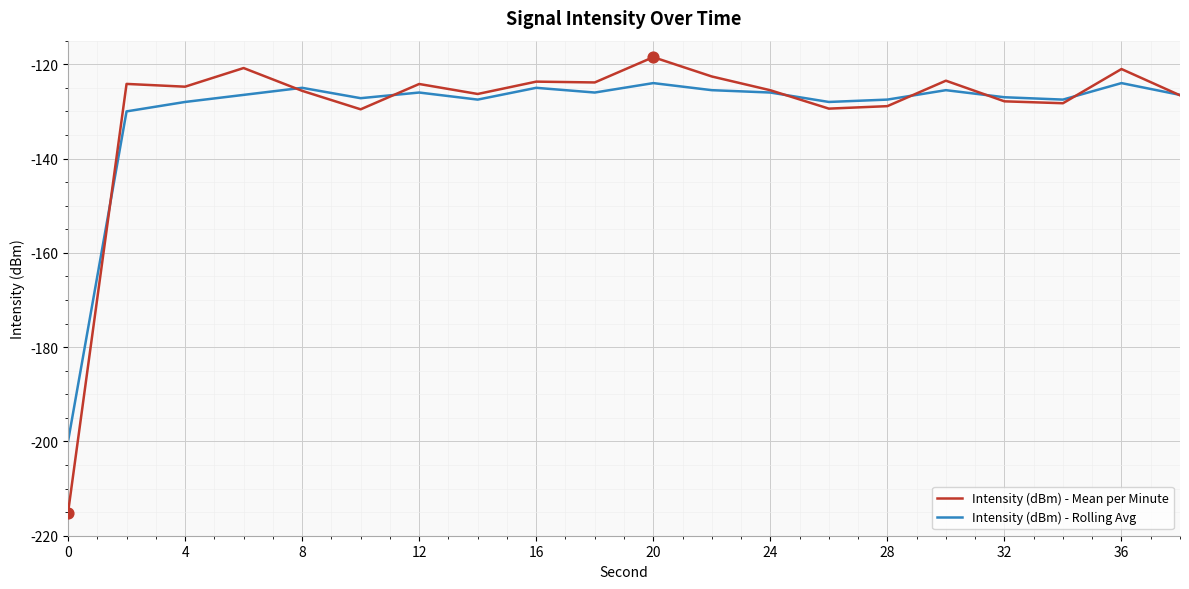

Which series has the widest spread of values?

Intensity (dBm) - Mean per Minute